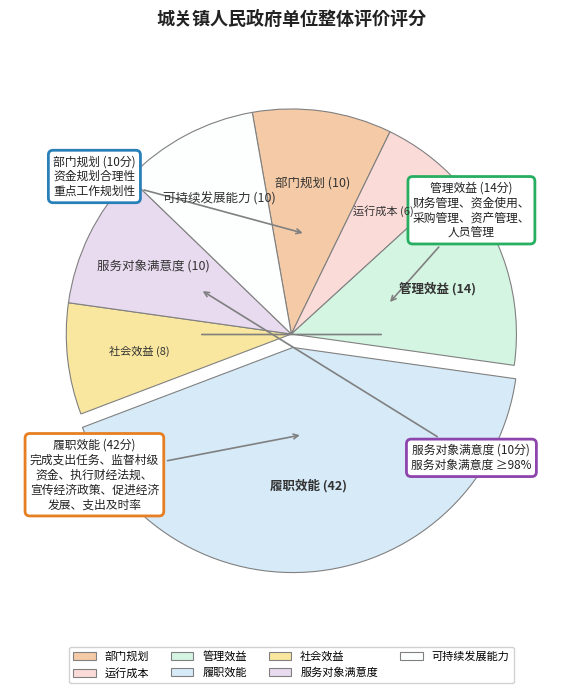

To the nearest percent, what percentage of the pie is 可持续发展能力 (10)?

10%